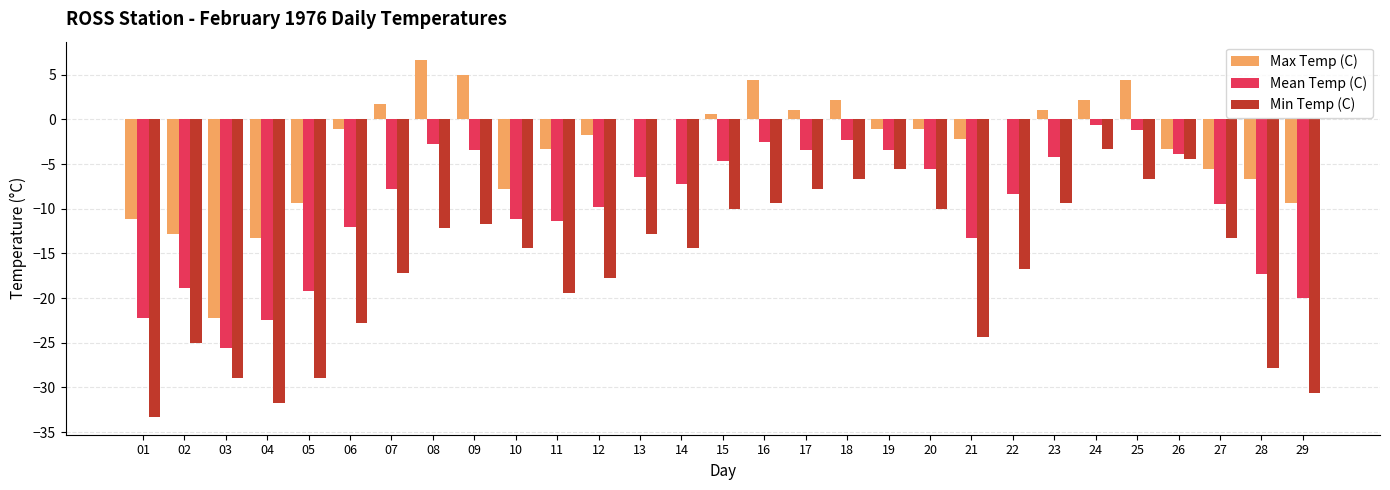

Between 06 and 12, which series saw the biggest shift?

Min Temp (C)